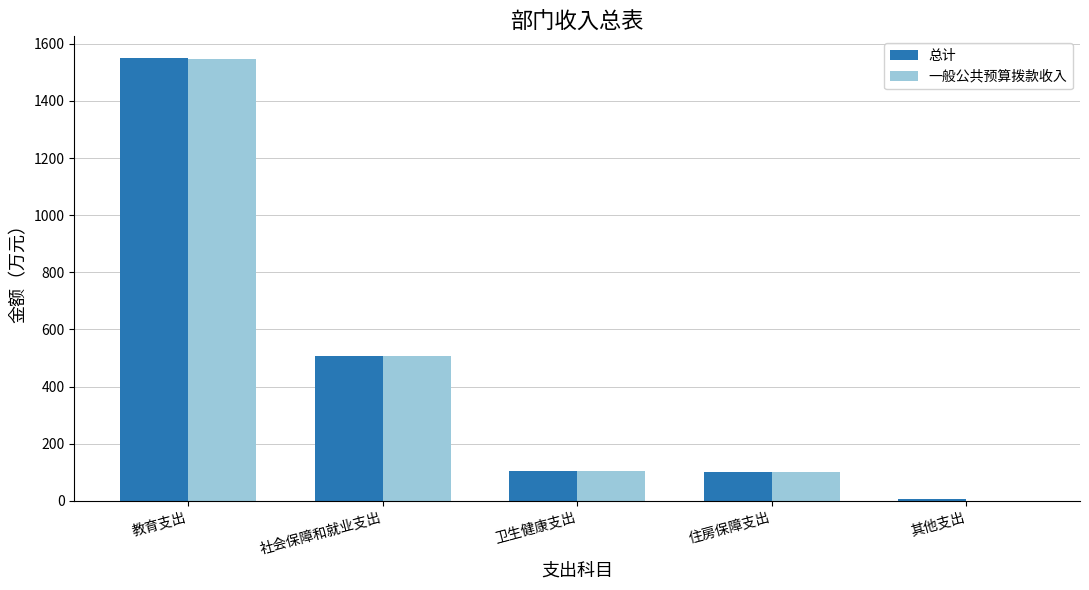

At which category is the sum across all series the highest?

教育支出